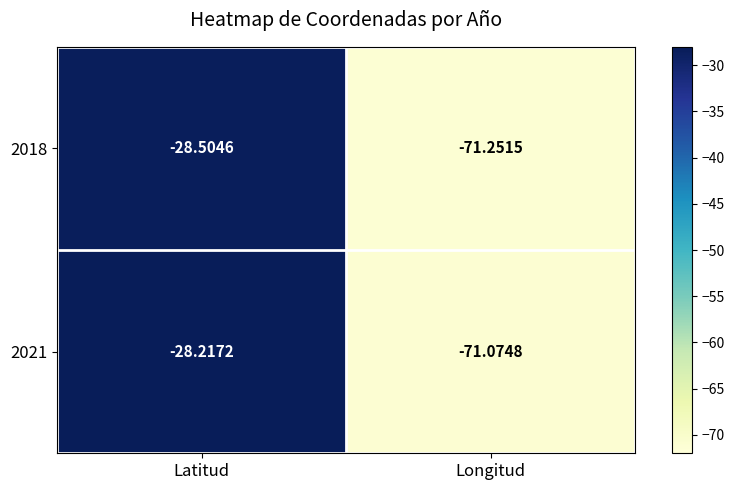

Which category has the highest value across all series?

Latitud